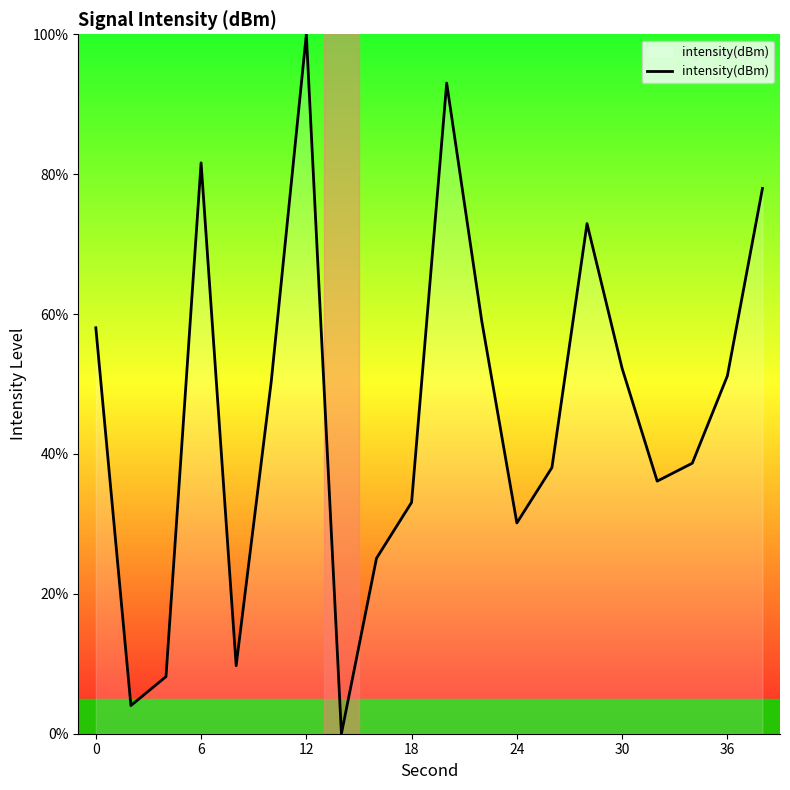

What is the sum of all values?

919.4